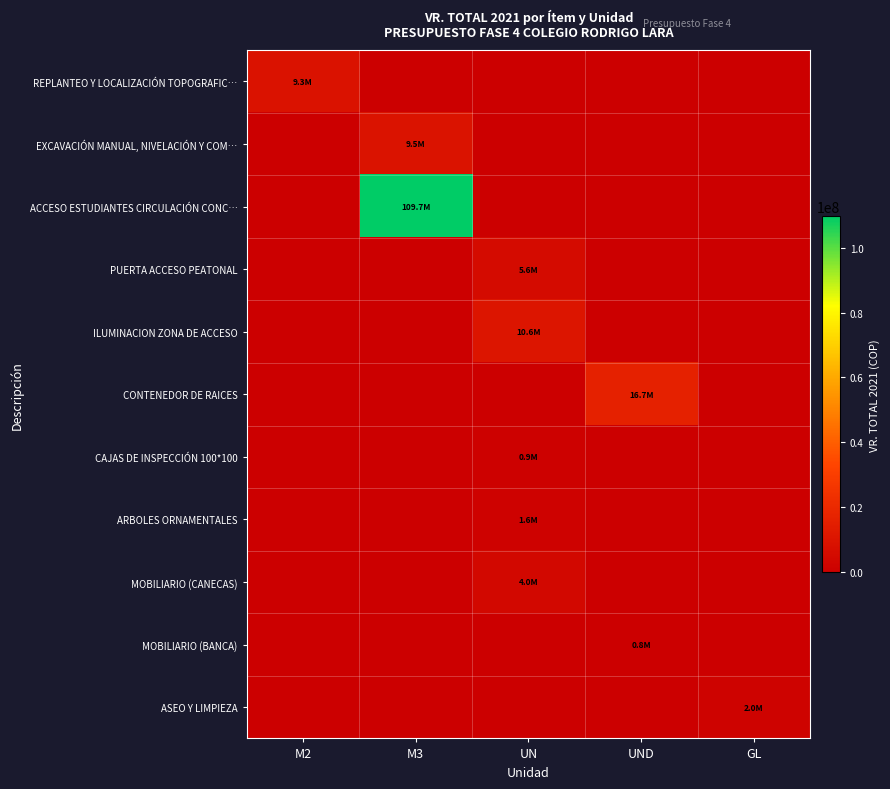

Between M3 and GL, which is larger?

M3